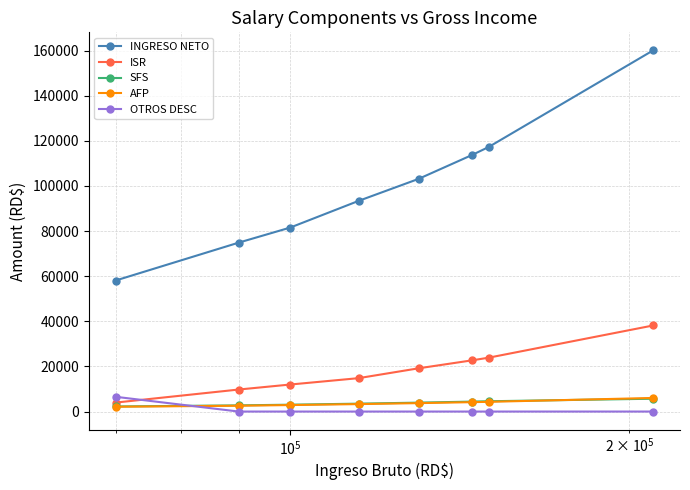

Which series has the widest spread of values?

INGRESO NETO